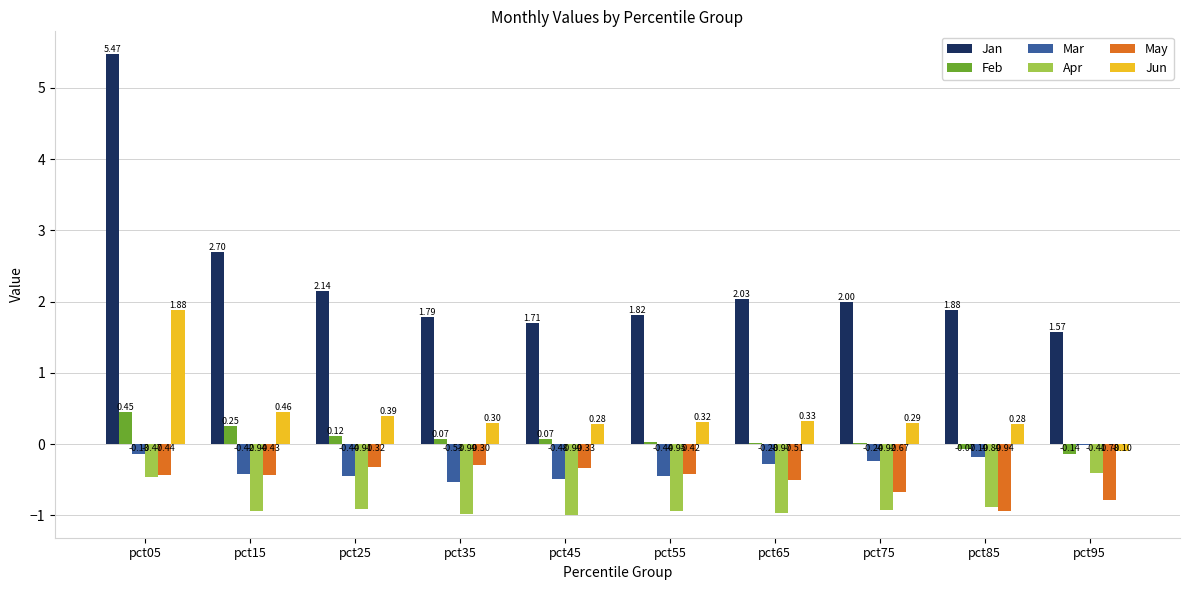

What is the total value across all series at pct65?

0.6